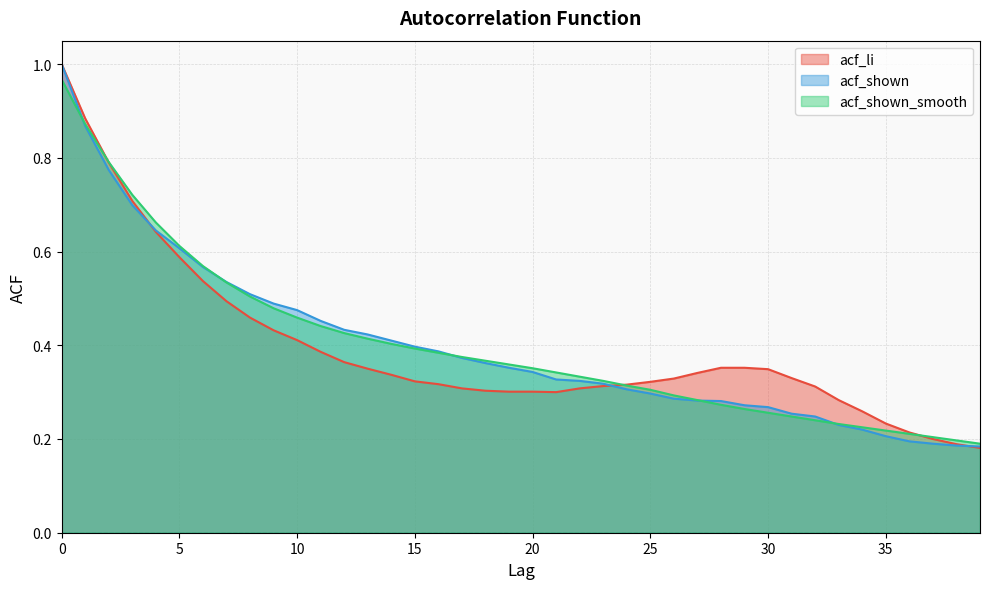

How many lines are shown in the chart?

3